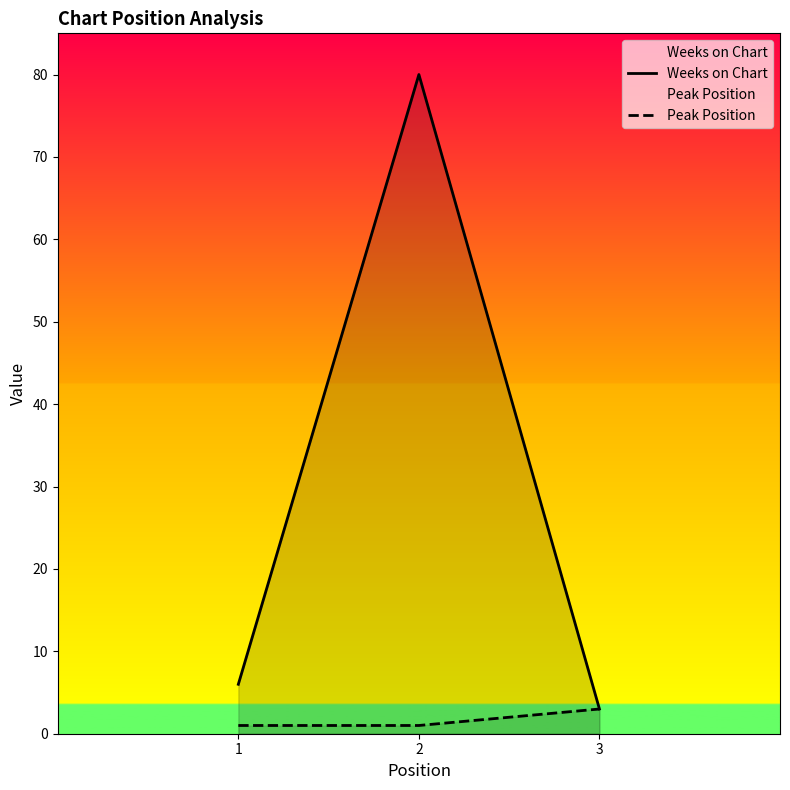

Which label corresponds to the smallest value in the chart?

1